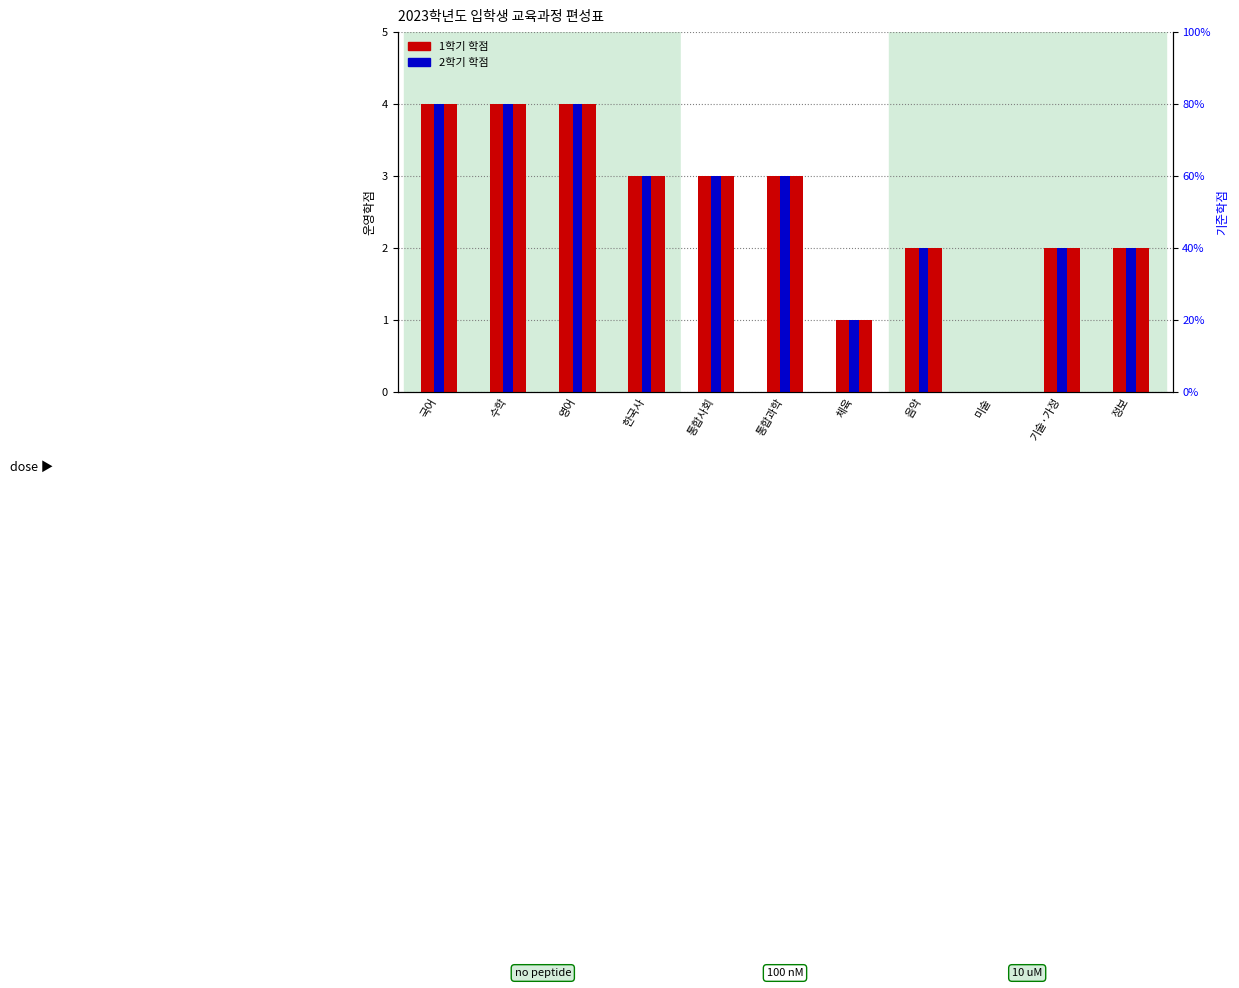

The 2학기 학점 series shows 1 at 국어. True or false?

False